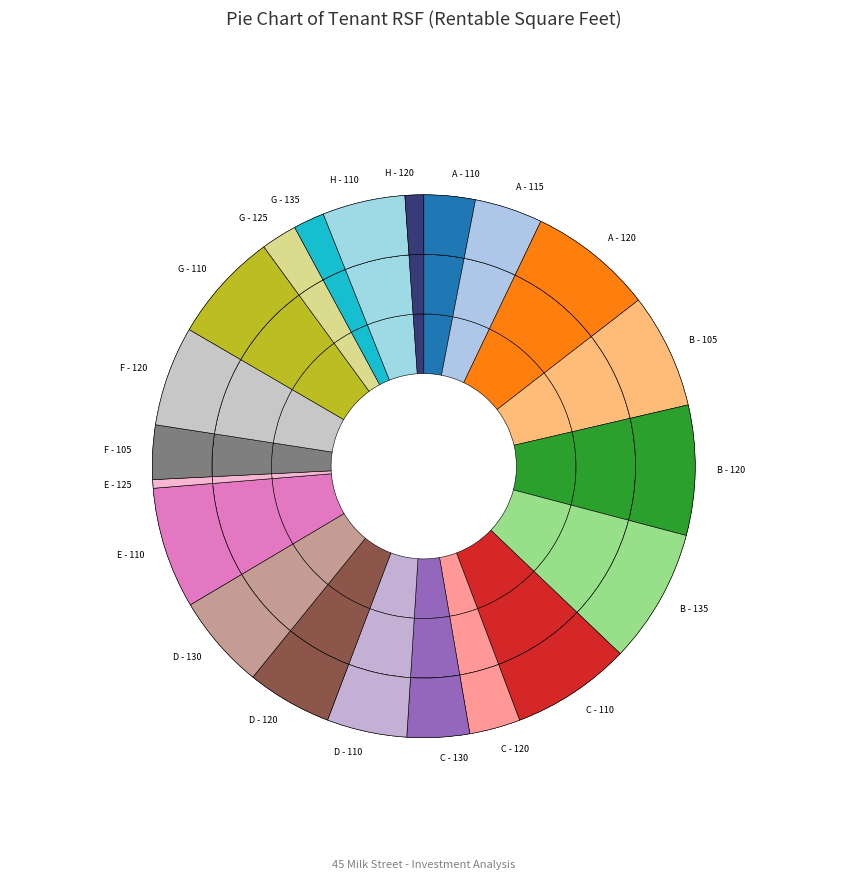

Which has a higher value, A - 115 or D - 110?

D - 110